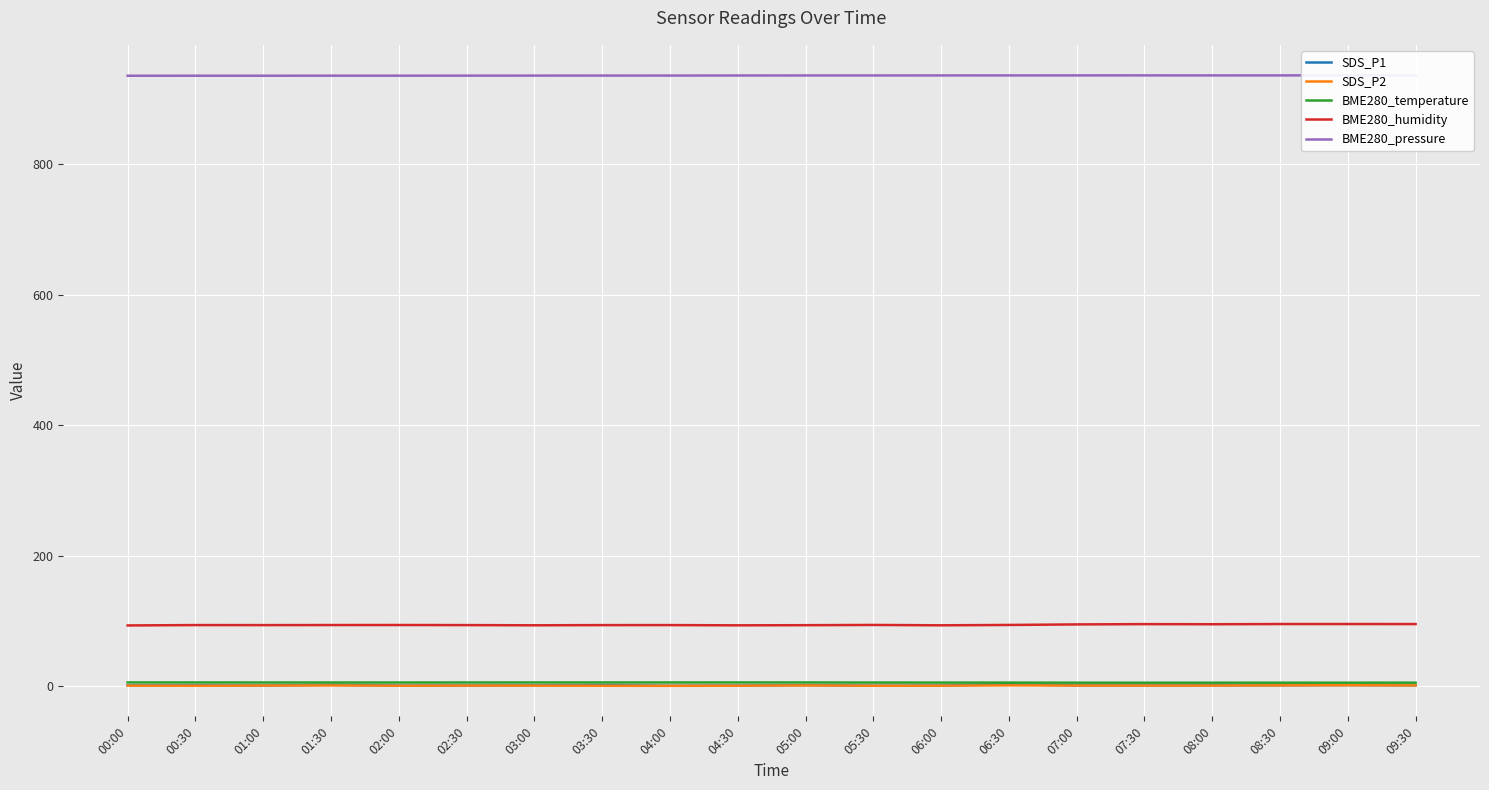

True or false: SDS_P1 and SDS_P2 intersect in this chart.

False